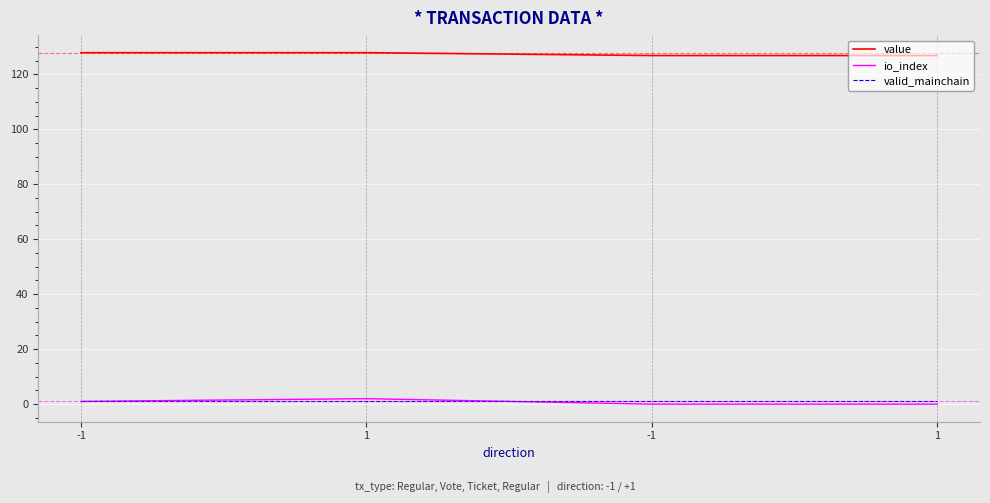

How many lines are shown in the chart?

3